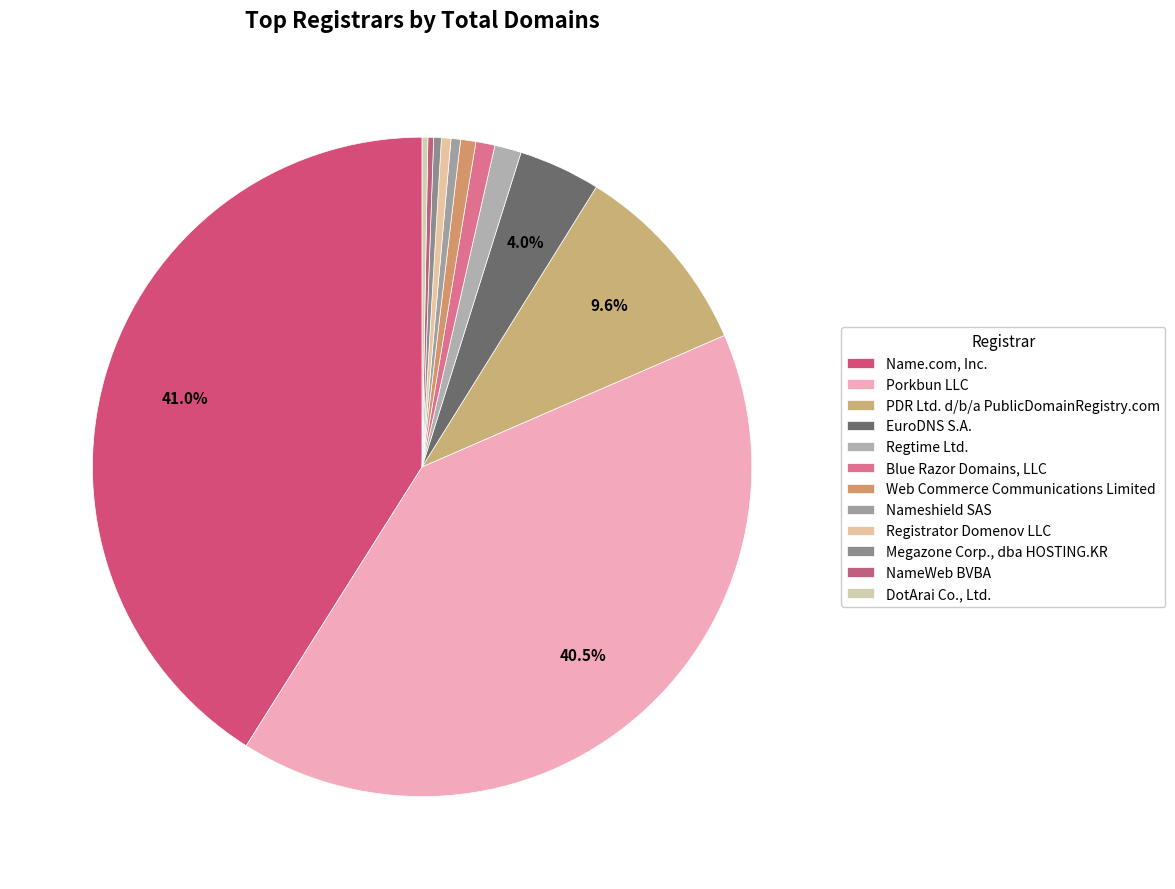

The Blue Razor Domains, LLC slice represents 1% of the pie. True or false?

True